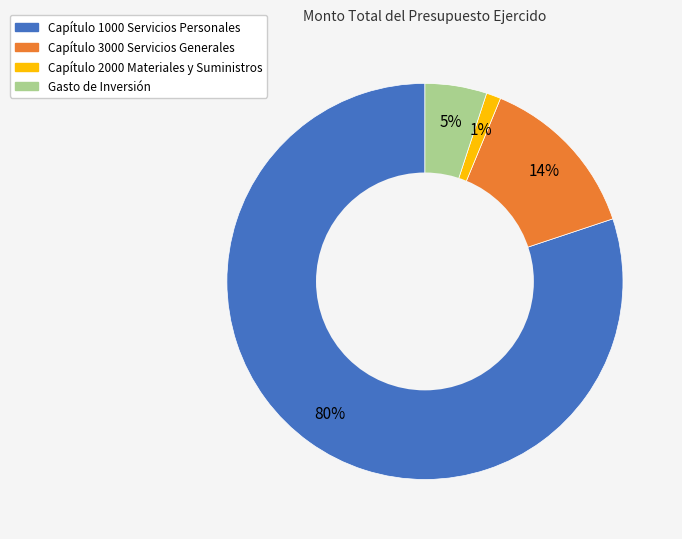

Is there a majority slice in this chart?

Yes